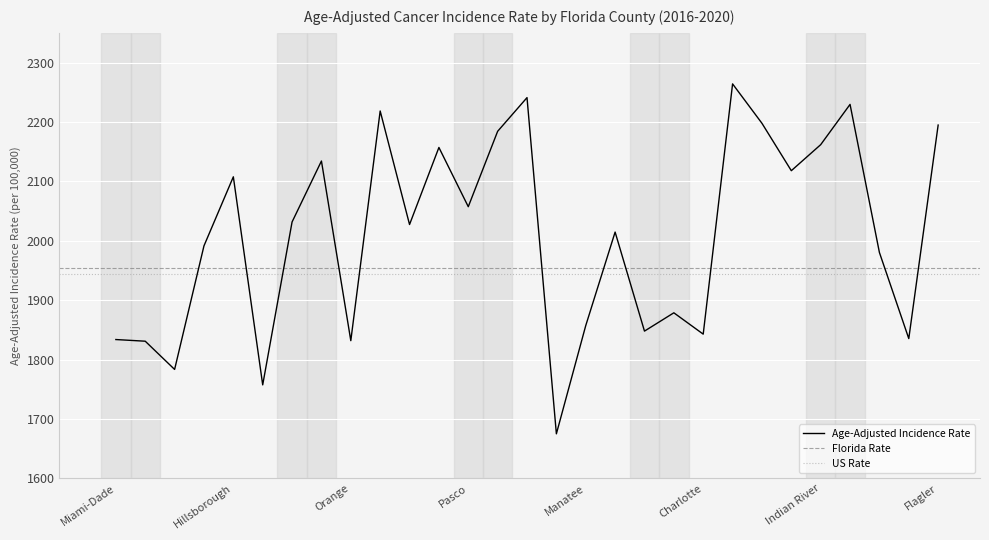

The chart shows a value of 3058.9 at Hernando. True or false?

False